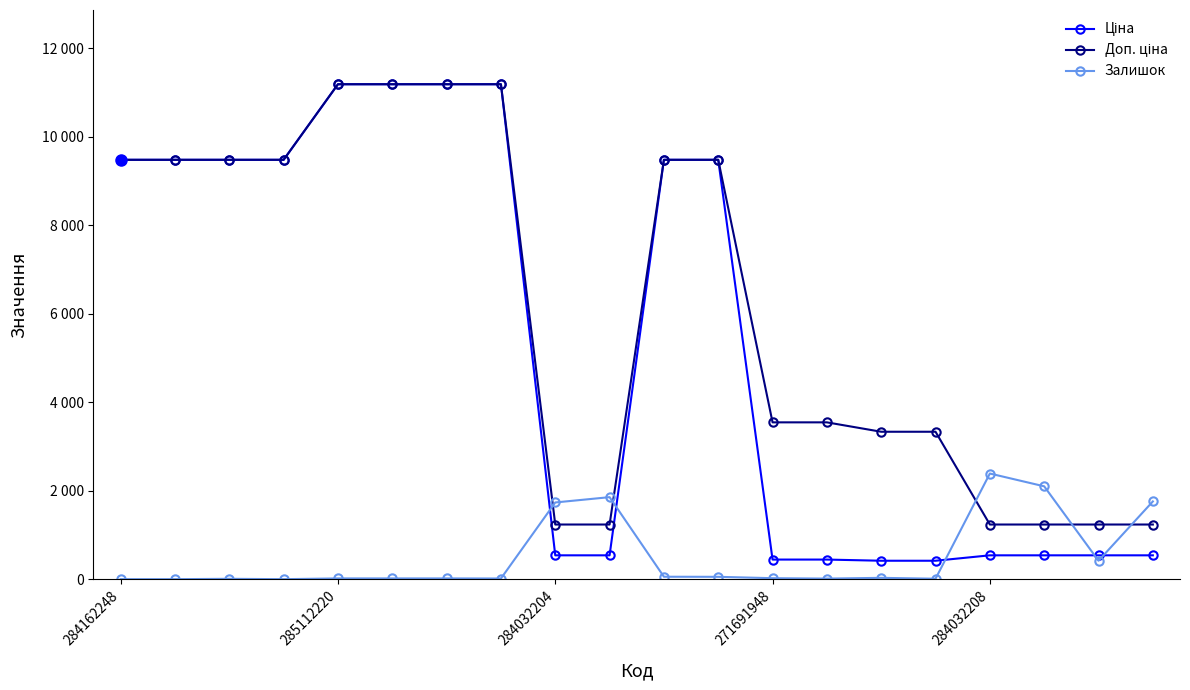

What is the average value of the Доп. ціна series?

6140.0